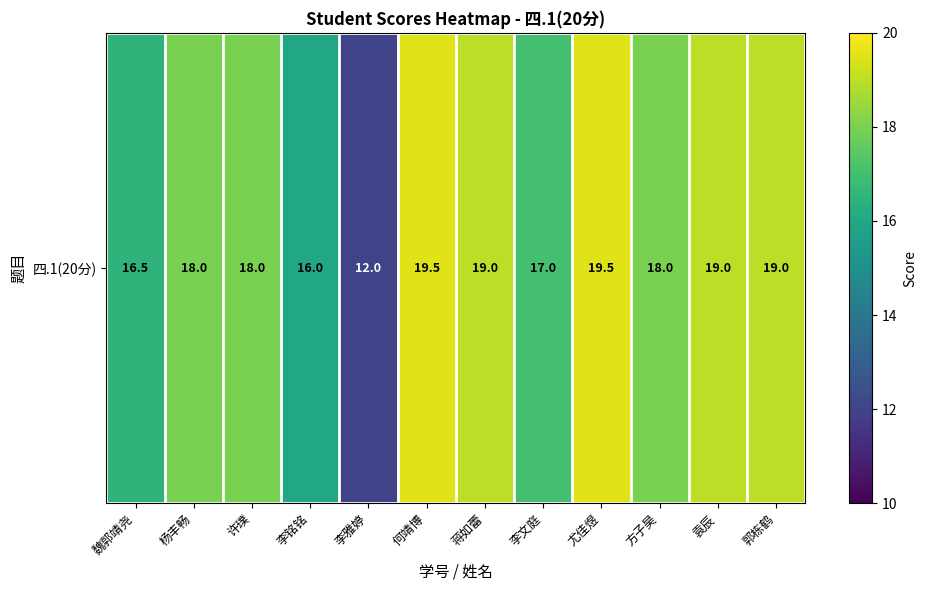

Rank the categories by value from lowest to highest.

李雅婷, 李铭铭, 魏郭靖尧, 李文庭, 杨丰畅, 许璞, 方子昊, 蒋如蕾, 袁辰, 郭栋鹤, 何靖博, 尤佳煜